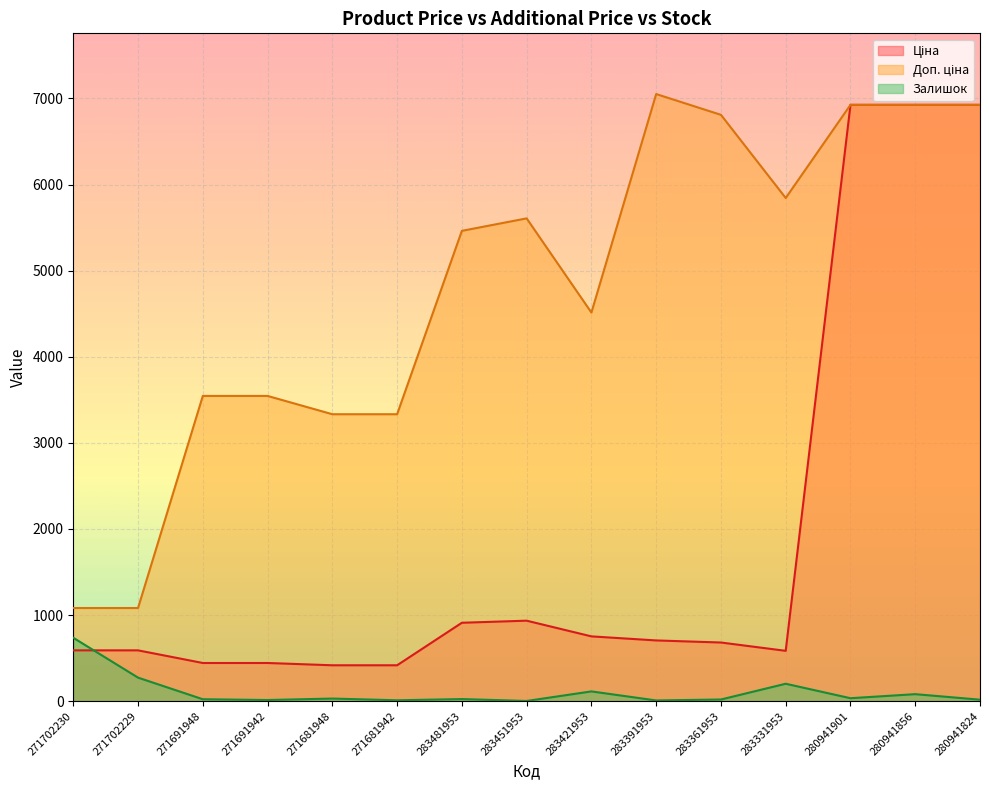

True or false: Залишок and Доп. ціна intersect in this chart.

False